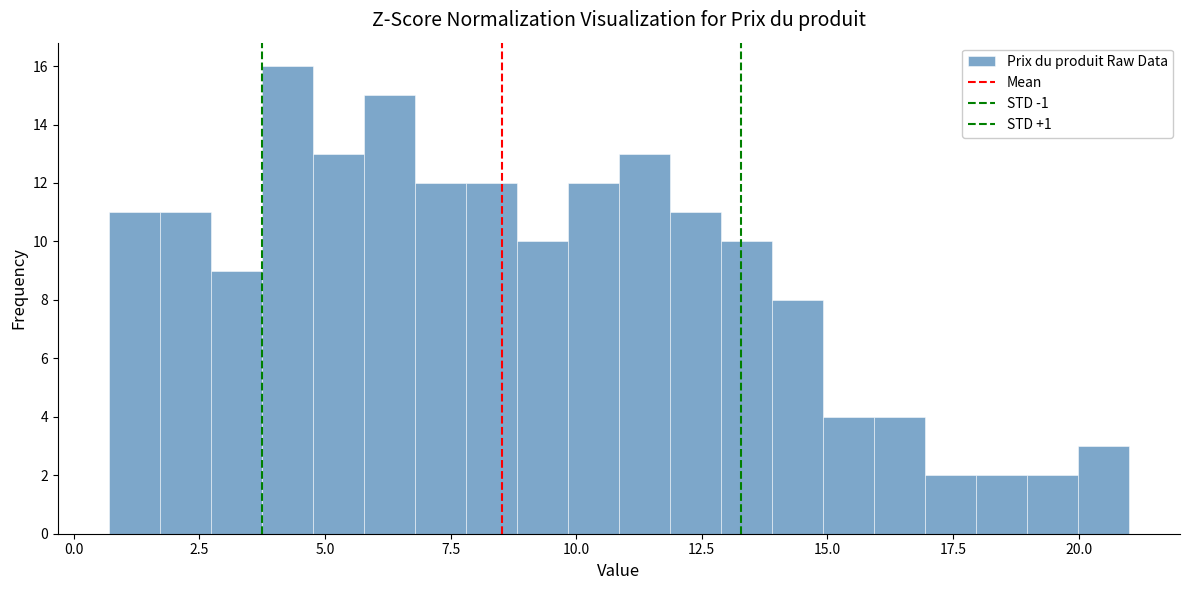

Around what value on the x-axis is the tallest bar? Give the approximate position of its centre, as read against the axis.

4.5